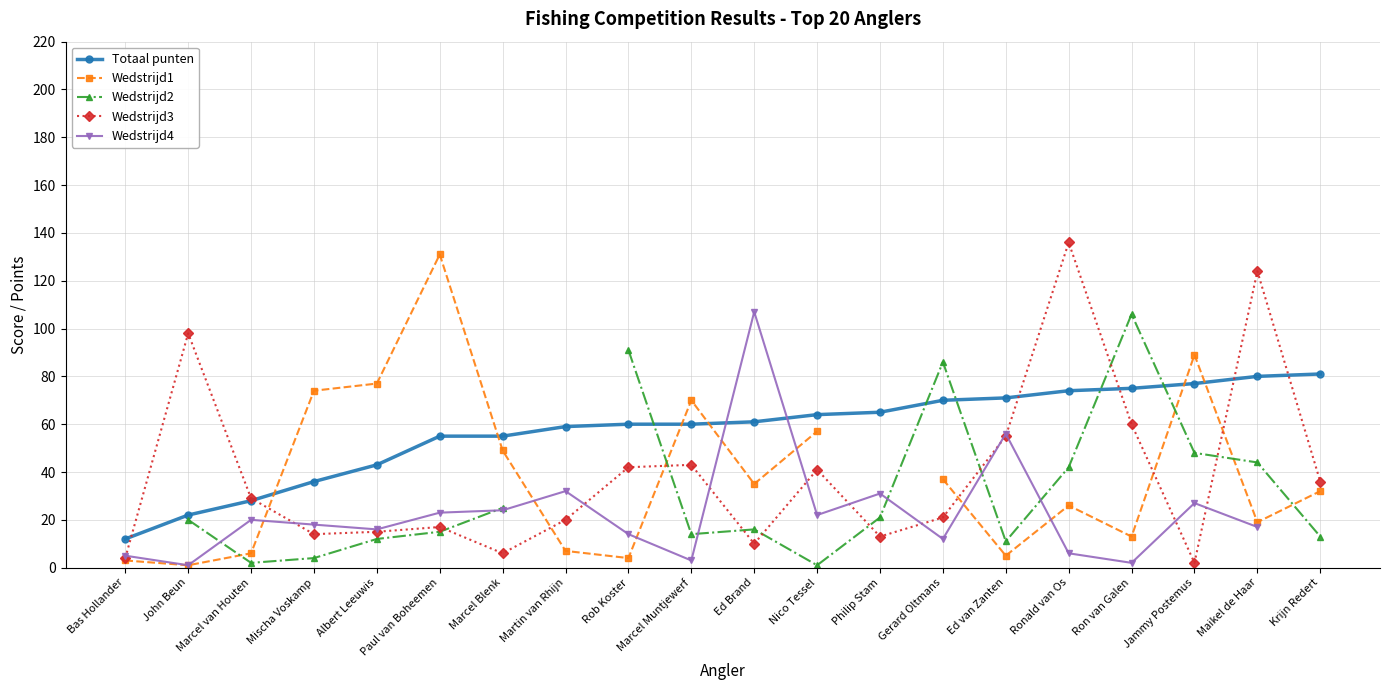

What is the maximum value for Totaal punten?

81